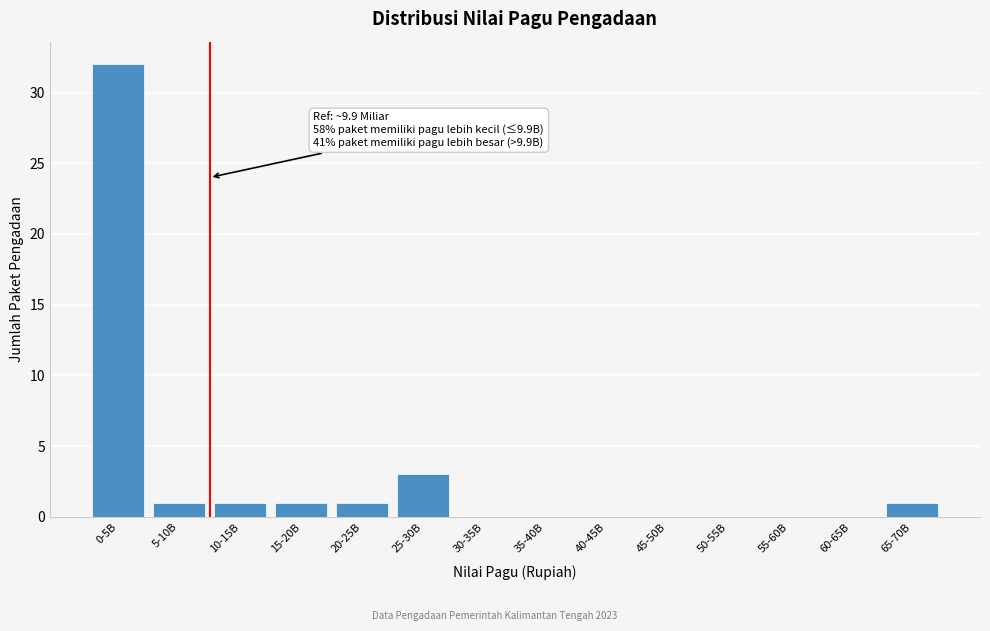

Reading left to right, what are all the values shown in this chart?

0-5B=32	5-10B=1	10-15B=1	15-20B=1	20-25B=1	25-30B=3	30-35B=0	35-40B=0	40-45B=0	45-50B=0	50-55B=0	55-60B=0	60-65B=0	65-70B=1